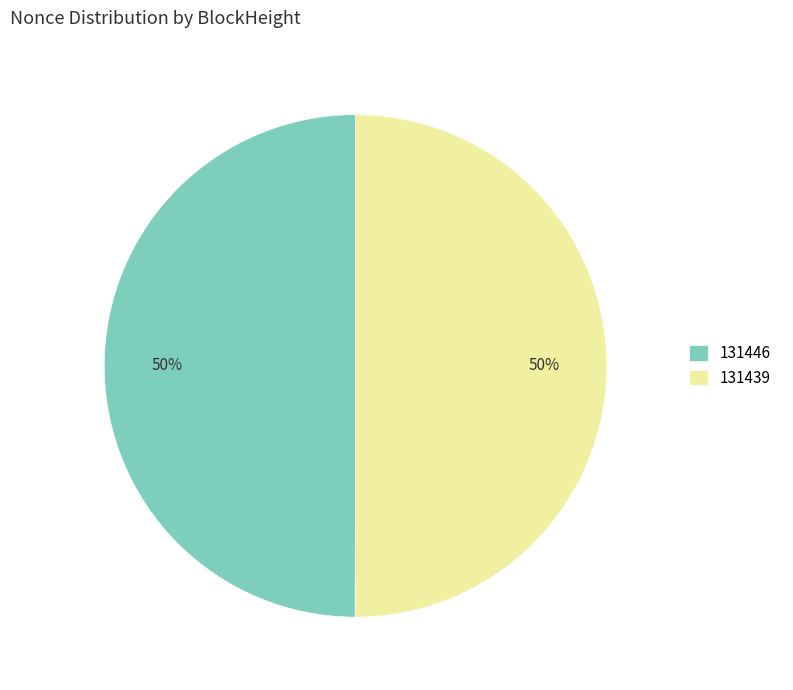

Combined, do 131439 and 131446 account for over 50%?

Yes